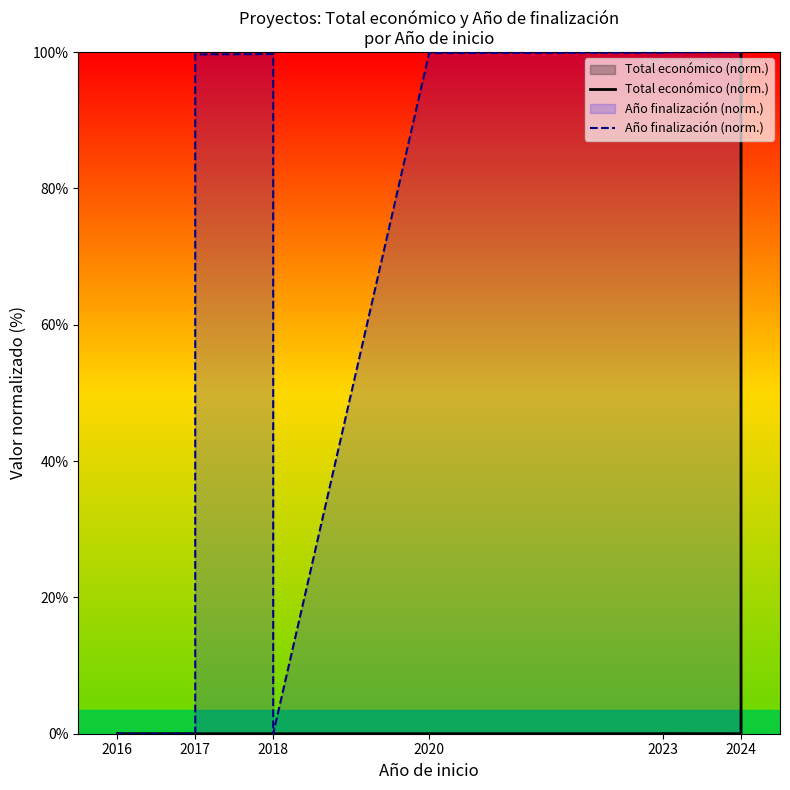

Rank the series at 2020 from lowest to highest value.

Total económico (norm.), Año finalización (norm.)